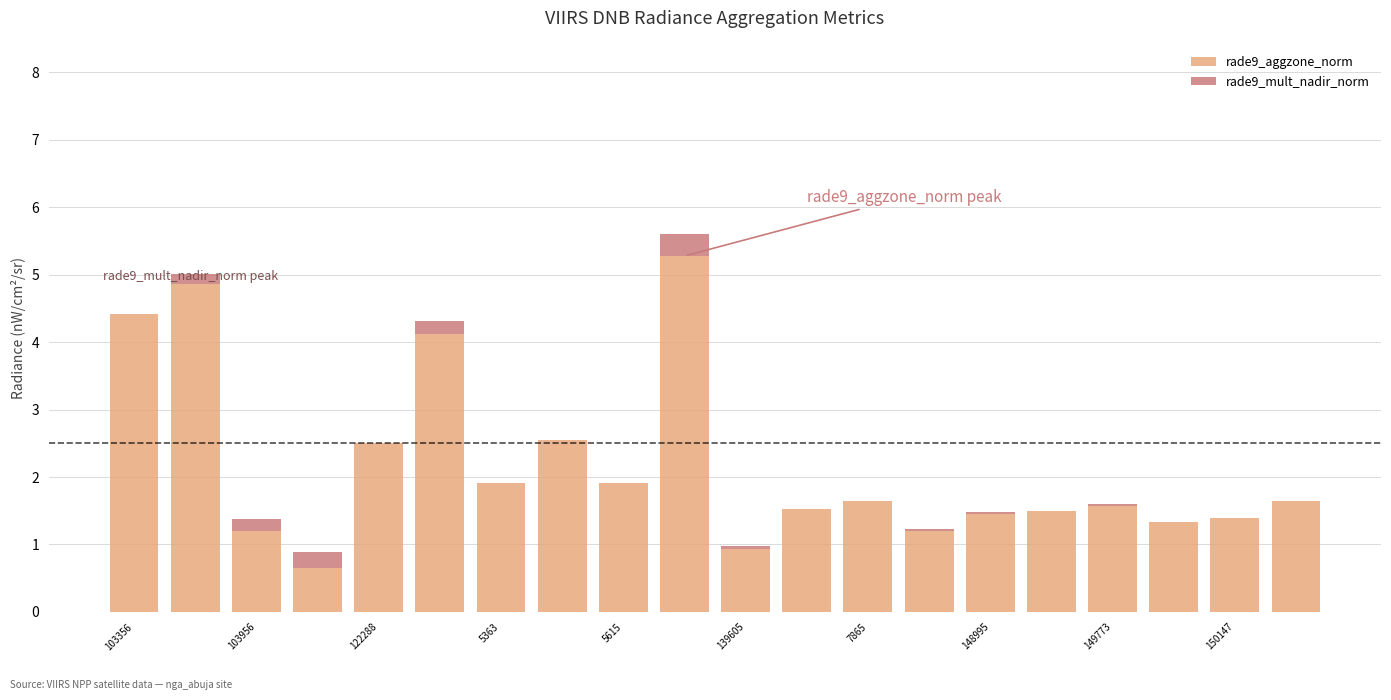

What is the sum of all rade9_aggzone_norm values?

43.6